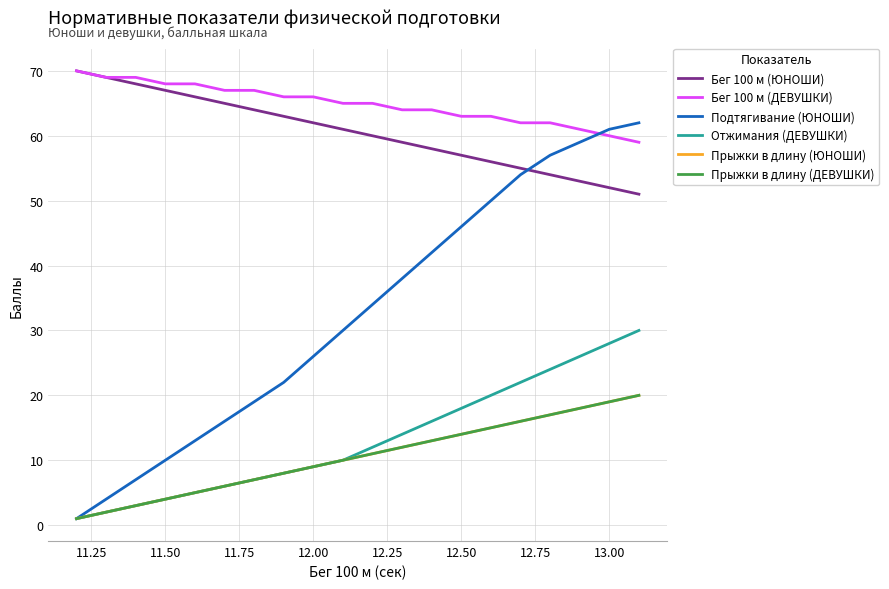

Is this an area chart (filled region under the line)?

No